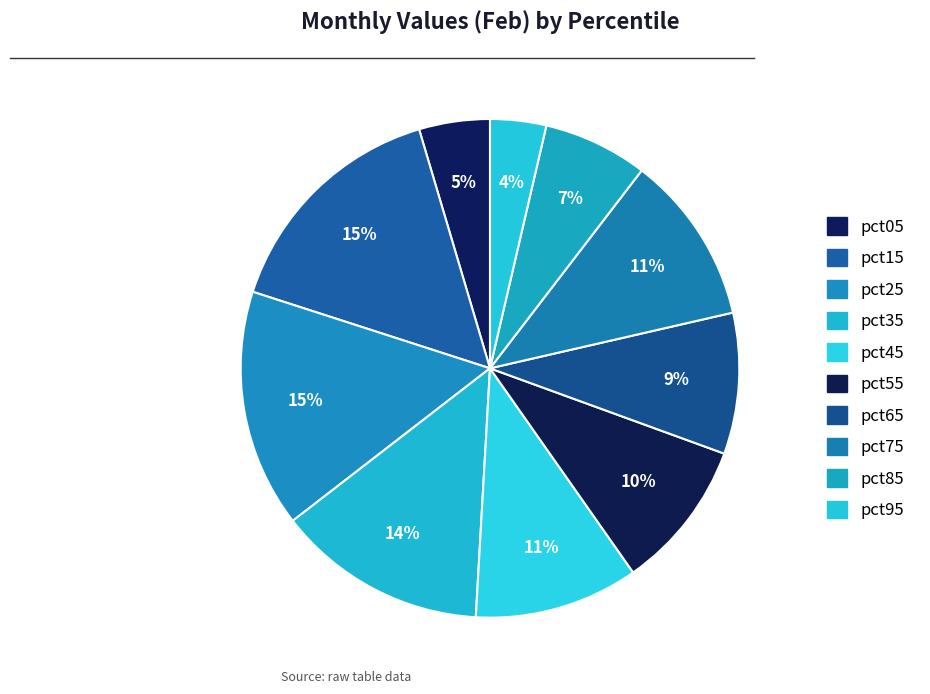

What percentage do pct95 and pct15 together represent?

19.1%